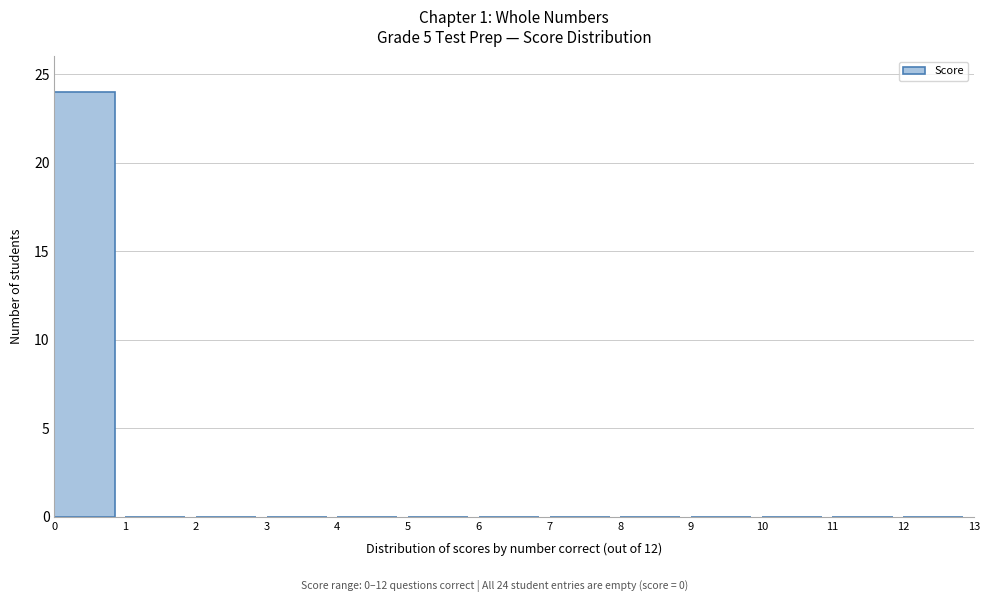

Which range on the x-axis has the tallest bar?

0 to 1